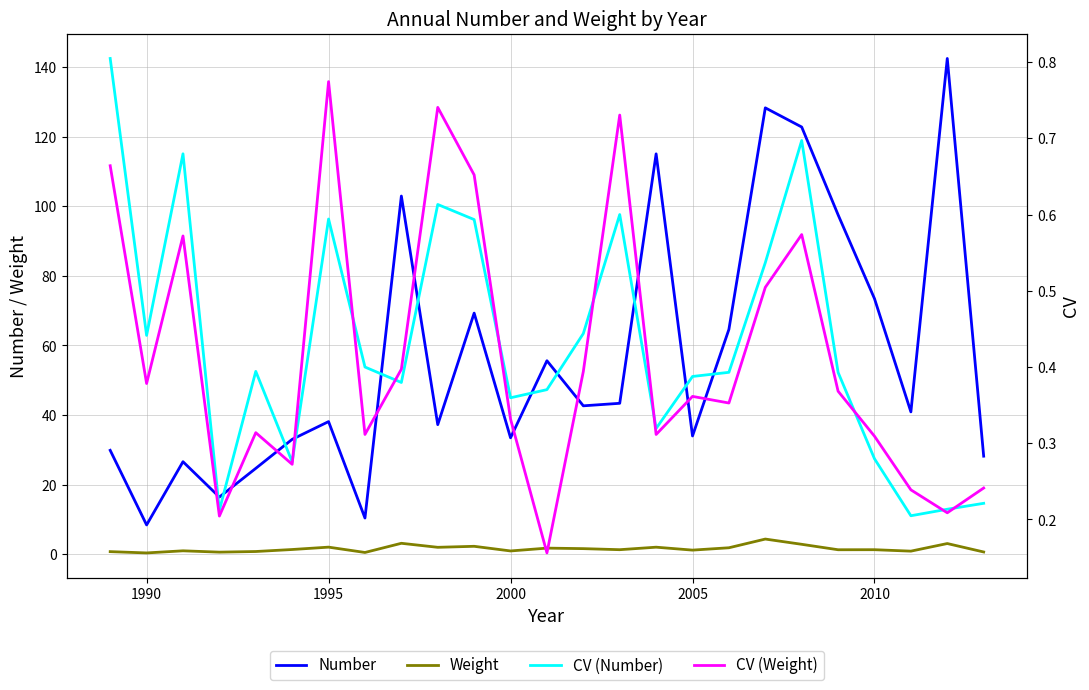

True or false: Number and Weight intersect in this chart.

False